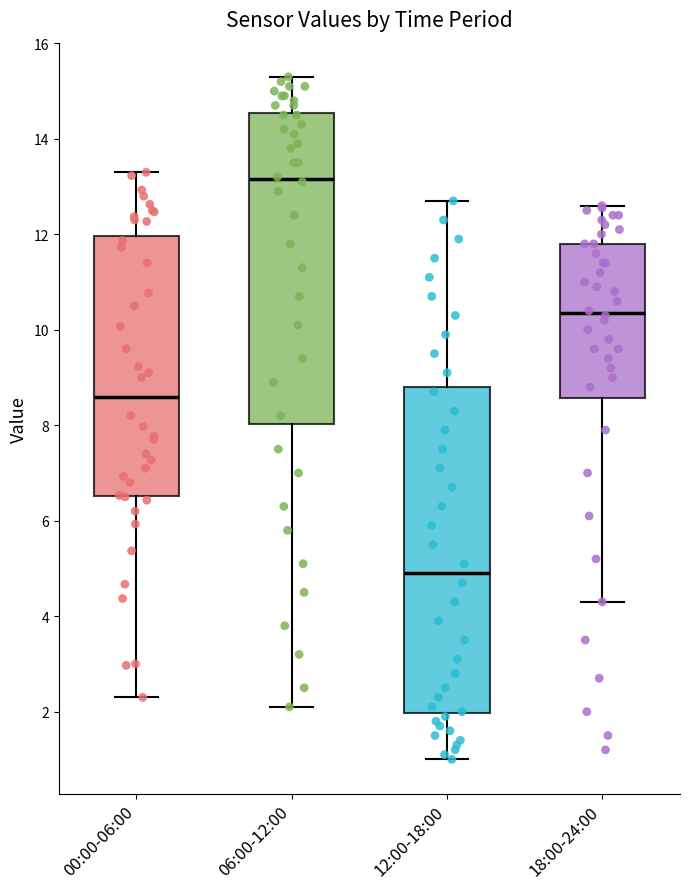

Which box's median line is the highest?

06:00-12:00